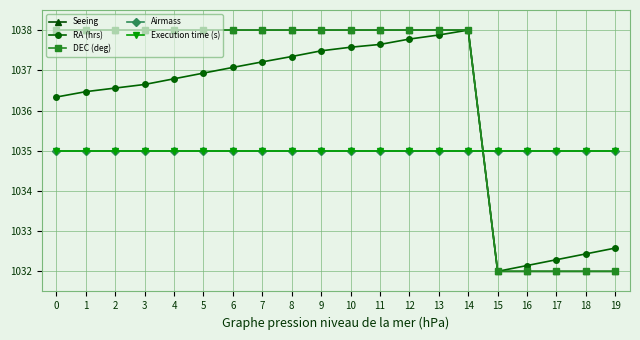

Does the chart have visible grid lines?

Yes